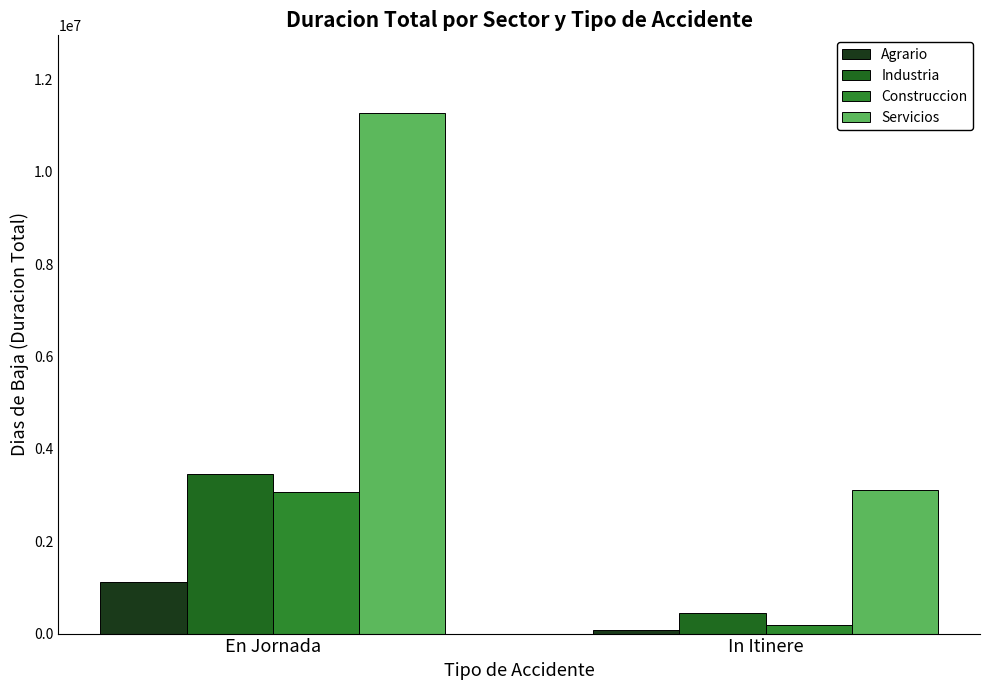

Reading left to right, list all the values displayed in this chart.

Agrario: En Jornada=1125830	In Itinere=78060
Industria: En Jornada=3463171	In Itinere=436985
Construccion: En Jornada=3057374	In Itinere=196562
Servicios: En Jornada=11263521	In Itinere=3101399